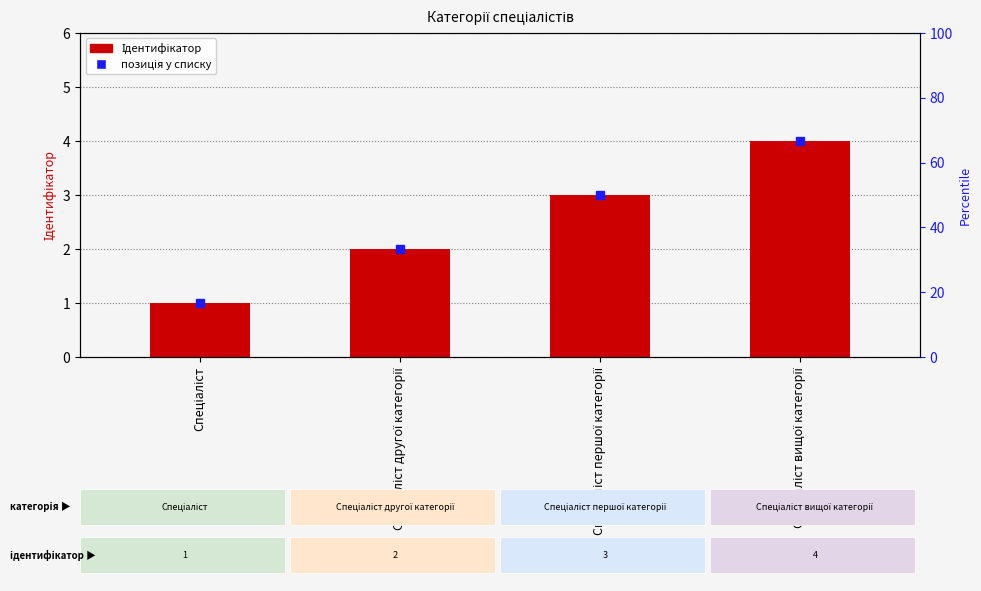

Which has a higher value, Спеціаліст or Спеціаліст першої категорії?

Спеціаліст першої категорії